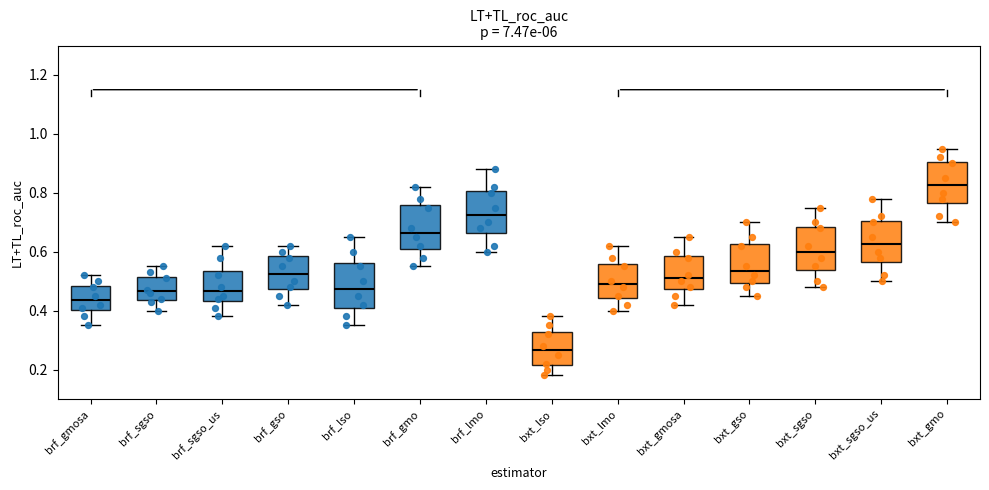

Which box's median line is the highest?

bxt_gmo